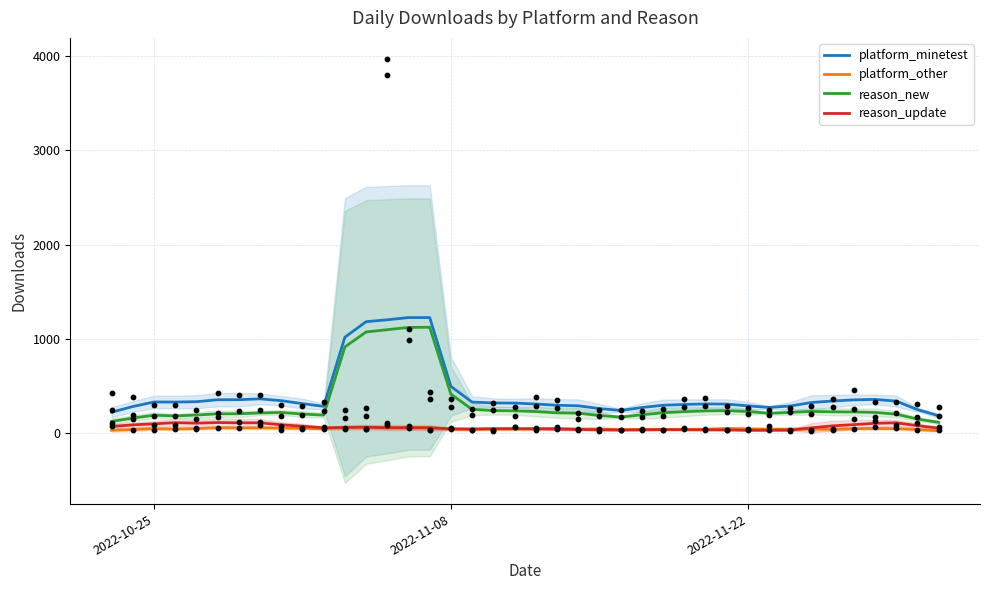

Which series has the widest spread of Y values?

platform_minetest